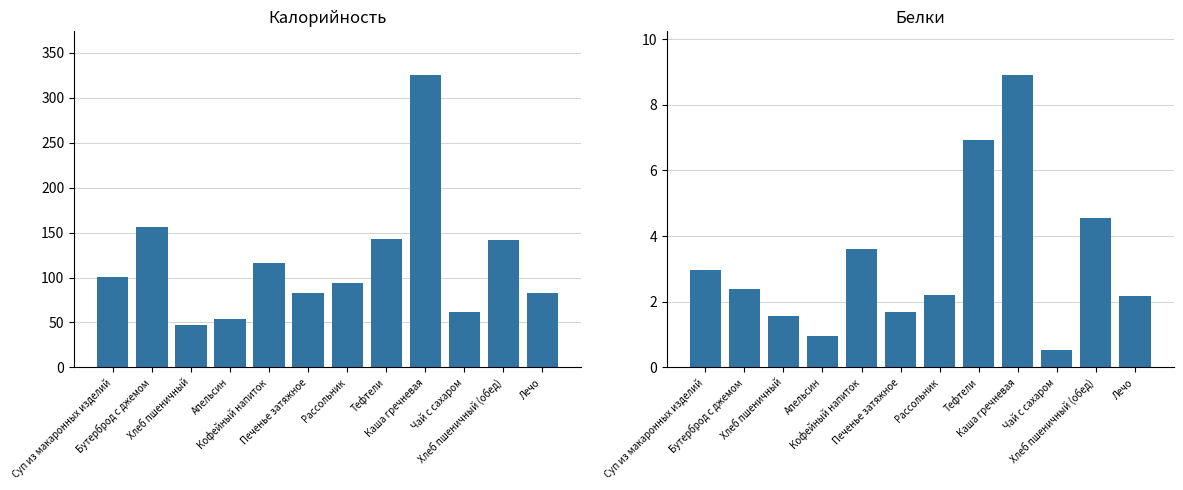

Reading right to left, what are all the values shown in this chart?

Калорийность: 82.9	141.6	62.0	325.0	142.7	94.3	82.9	116.0	54.0	46.8	156.0	100.1
Белки: 2.2	4.6	0.5	8.9	6.9	2.2	1.7	3.6	1.0	1.6	2.4	3.0